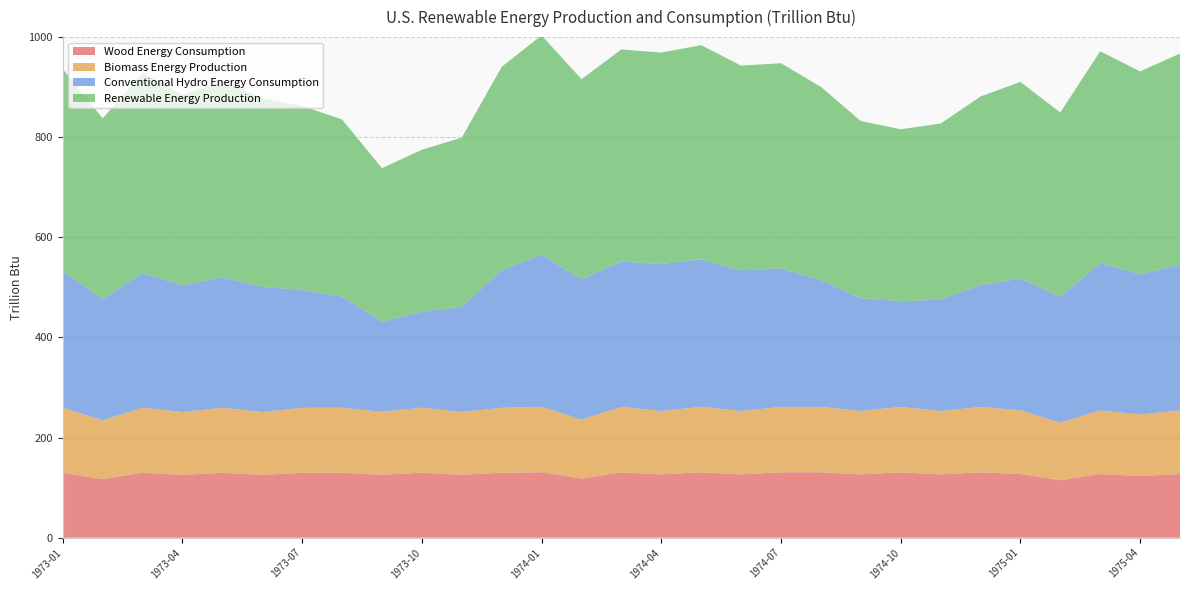

Reading left to right, transcribe all the data shown in this chart.

Wood Energy Consumption: 1973-01=129.6	1973-02=117.2	1973-03=129.8	1973-04=125.5	1973-05=129.6	1973-06=125.4	1973-07=129.6	1973-08=129.7	1973-09=125.6	1973-10=129.8	1973-11=125.5	1973-12=129.7	1974-01=130.7	1974-02=117.9	1974-03=130.6	1974-04=126.4	1974-05=130.7	1974-06=126.4	1974-07=130.5	1974-08=130.6	1974-09=126.5	1974-10=130.6	1974-11=126.4	1974-12=130.6	1975-01=127.1	1975-02=114.8	1975-03=127.1	1975-04=123.0	1975-05=127.1
Biomass Energy Production: 1973-01=129.8	1973-02=117.3	1973-03=129.9	1973-04=125.6	1973-05=129.8	1973-06=125.6	1973-07=129.8	1973-08=129.9	1973-09=125.8	1973-10=130.0	1973-11=125.6	1973-12=129.8	1974-01=130.8	1974-02=118.1	1974-03=130.7	1974-04=126.6	1974-05=130.8	1974-06=126.6	1974-07=130.8	1974-08=130.8	1974-09=126.6	1974-10=130.7	1974-11=126.5	1974-12=130.7	1975-01=127.3	1975-02=114.9	1975-03=127.3	1975-04=123.1	1975-05=127.3
Conventional Hydro Energy Consumption: 1973-01=272.7	1973-02=242.2	1973-03=268.8	1973-04=253.2	1973-05=260.8	1973-06=249.9	1973-07=235.7	1973-08=222.1	1973-09=179.7	1973-10=191.7	1973-11=210.3	1973-12=274.4	1974-01=304.5	1974-02=279.9	1974-03=290.6	1974-04=293.7	1974-05=294.8	1974-06=280.7	1974-07=276.8	1974-08=253.2	1974-09=225.3	1974-10=211.0	1974-11=222.7	1974-12=243.4	1975-01=263.4	1975-02=251.3	1975-03=294.0	1975-04=279.9	1975-05=291.5
Renewable Energy Production: 1973-01=404.0	1973-02=360.9	1973-03=400.2	1973-04=380.5	1973-05=392.1	1973-06=377.2	1973-07=367.3	1973-08=353.8	1973-09=307.0	1973-10=323.5	1973-11=337.8	1973-12=406.7	1974-01=437.5	1974-02=399.9	1974-03=423.5	1974-04=422.3	1974-05=427.7	1974-06=409.3	1974-07=409.7	1974-08=386.1	1974-09=353.9	1974-10=343.7	1974-11=351.6	1974-12=376.6	1975-01=392.8	1975-02=368.3	1975-03=423.5	1975-04=405.4	1975-05=421.3